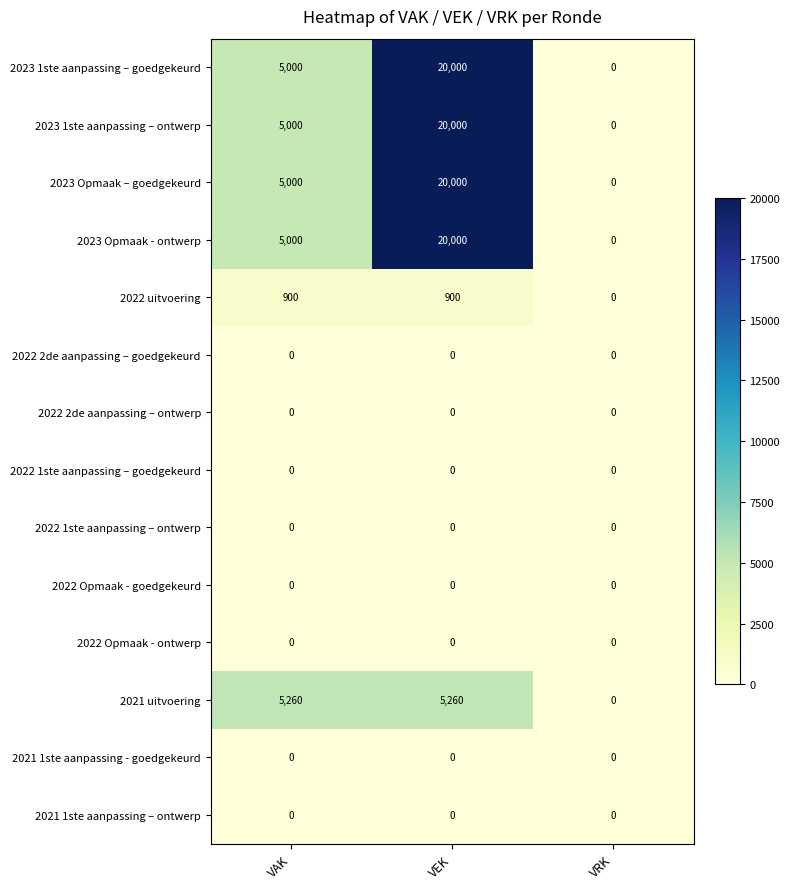

Which label corresponds to the largest value in the chart?

VEK